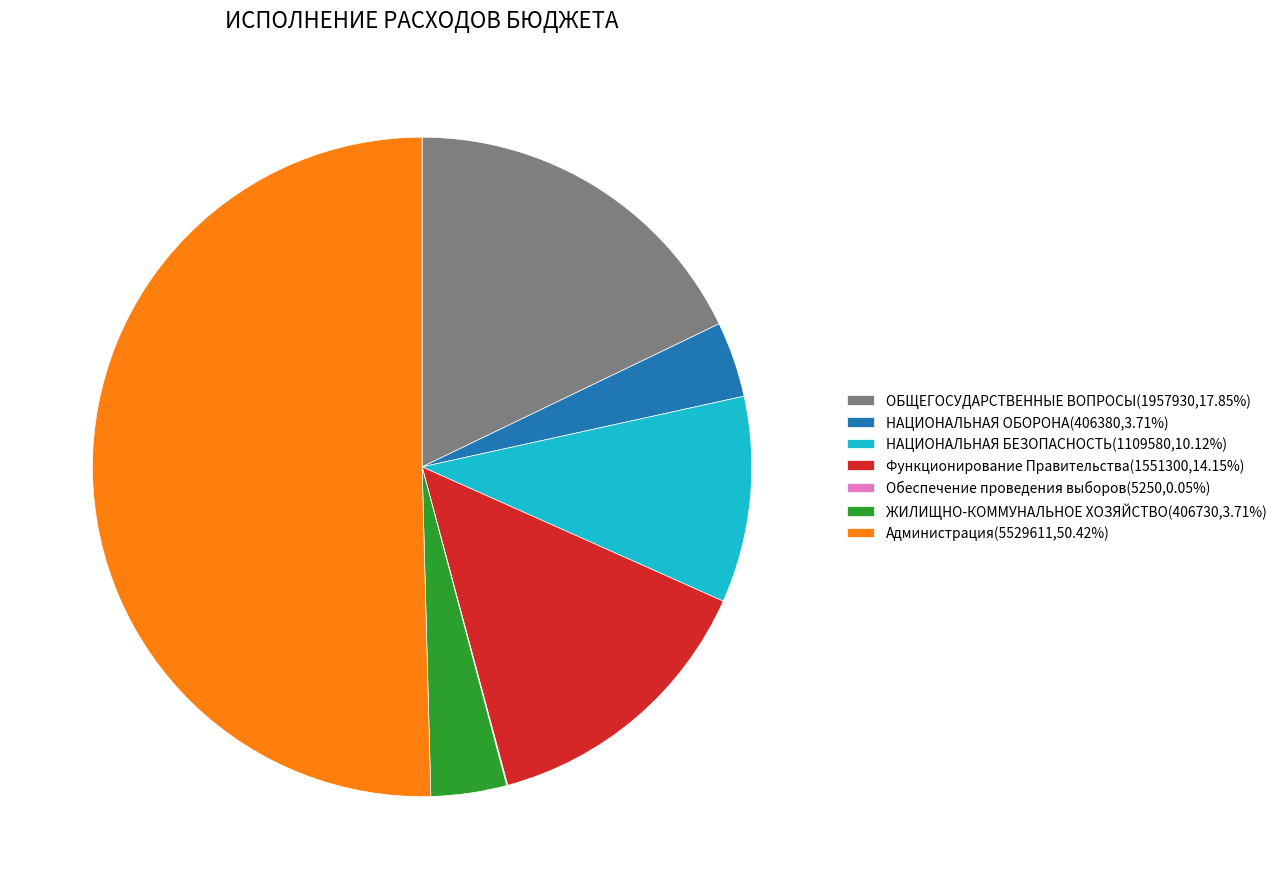

What is the ratio of the value at НАЦИОНАЛЬНАЯ БЕЗОПАСНОСТЬ(1109580,10.12%) to the value at Функционирование Правительства(1551300,14.15%)?

0.7